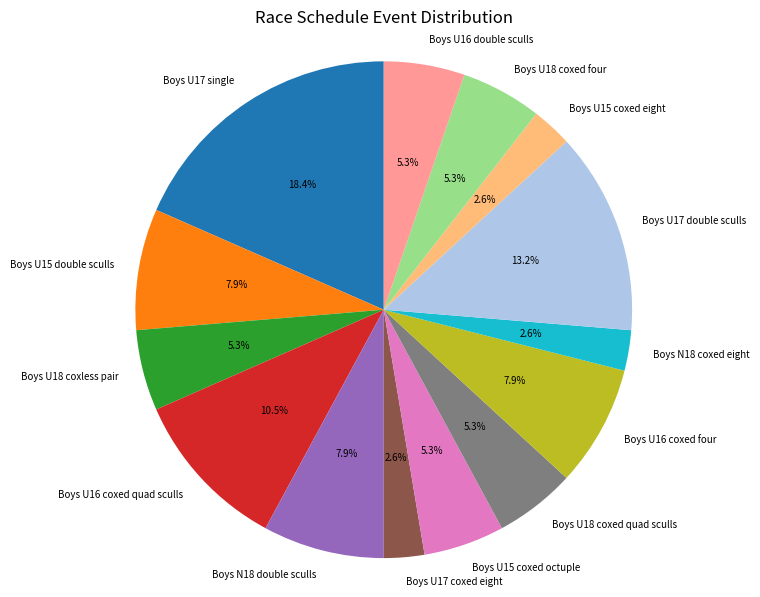

Which slice is the largest?

Boys U17 single